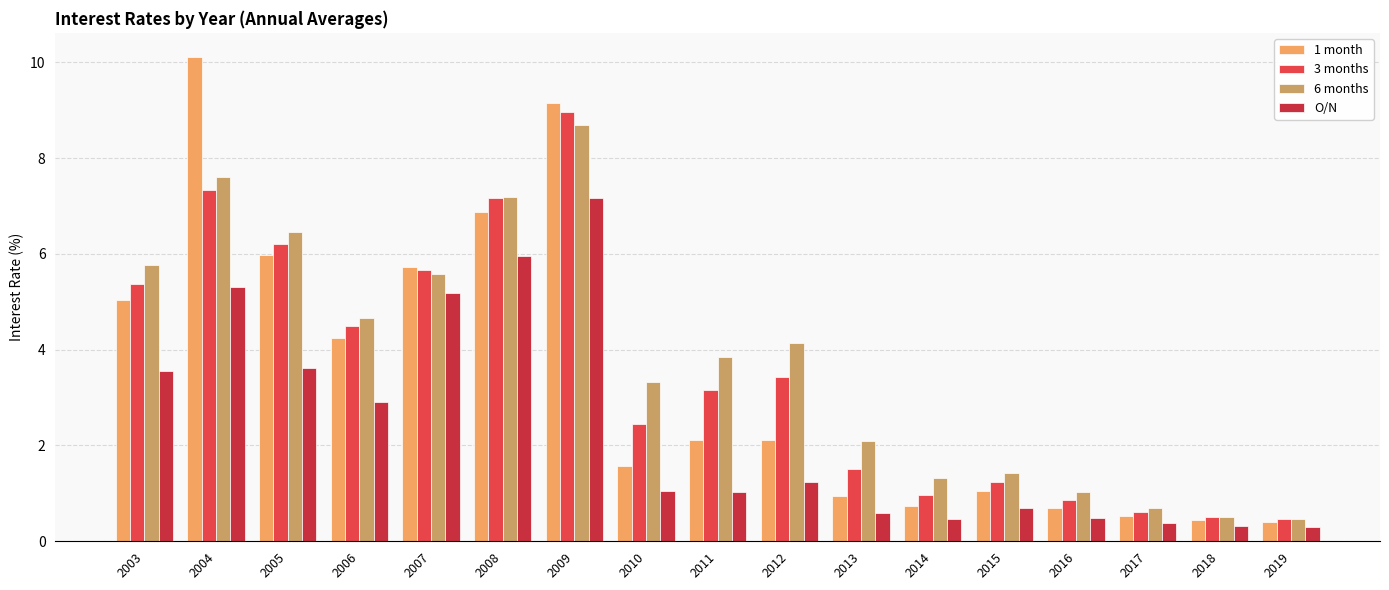

The O/N series shows 0.5 at 2017. True or false?

False